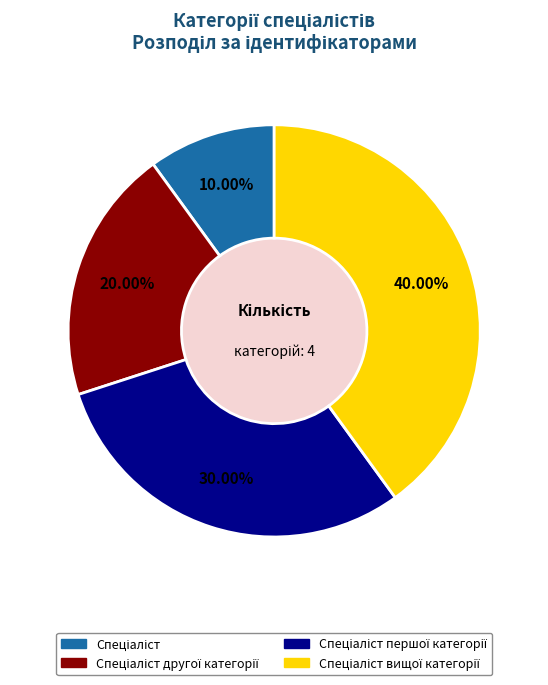

Is there any slice that represents more than half of the pie?

No